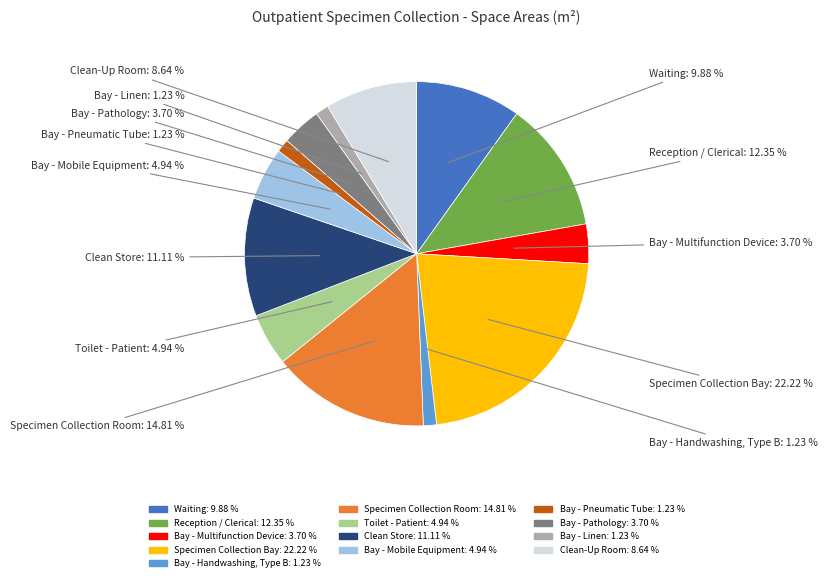

To the nearest percent, what percentage of the pie is Bay - Multifunction Device?

4%